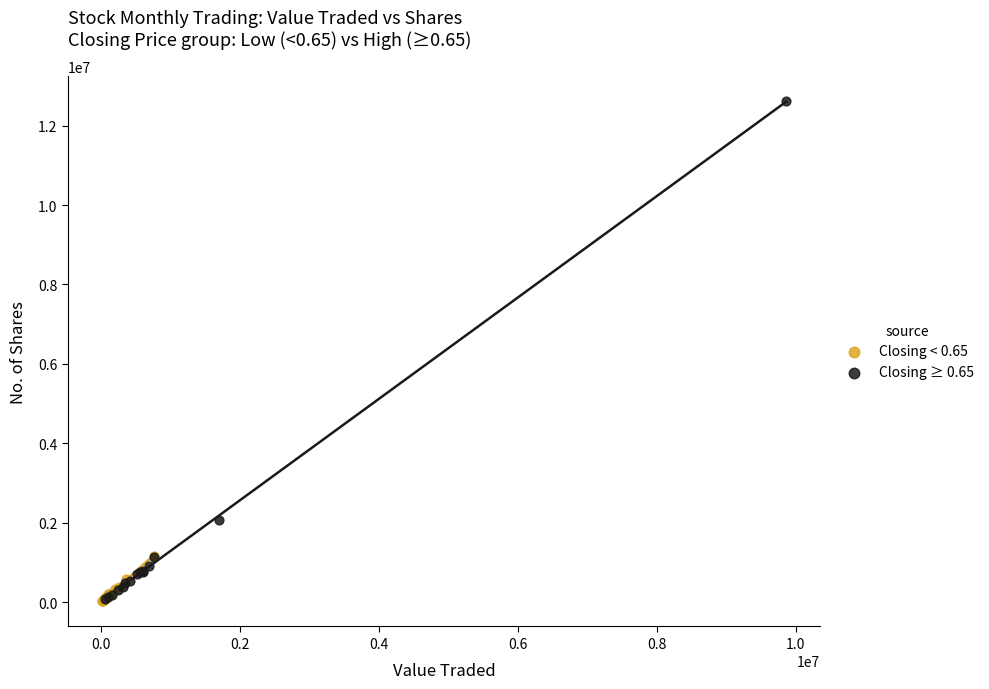

Which series has the largest Y range (max minus min)?

Closing ≥ 0.65